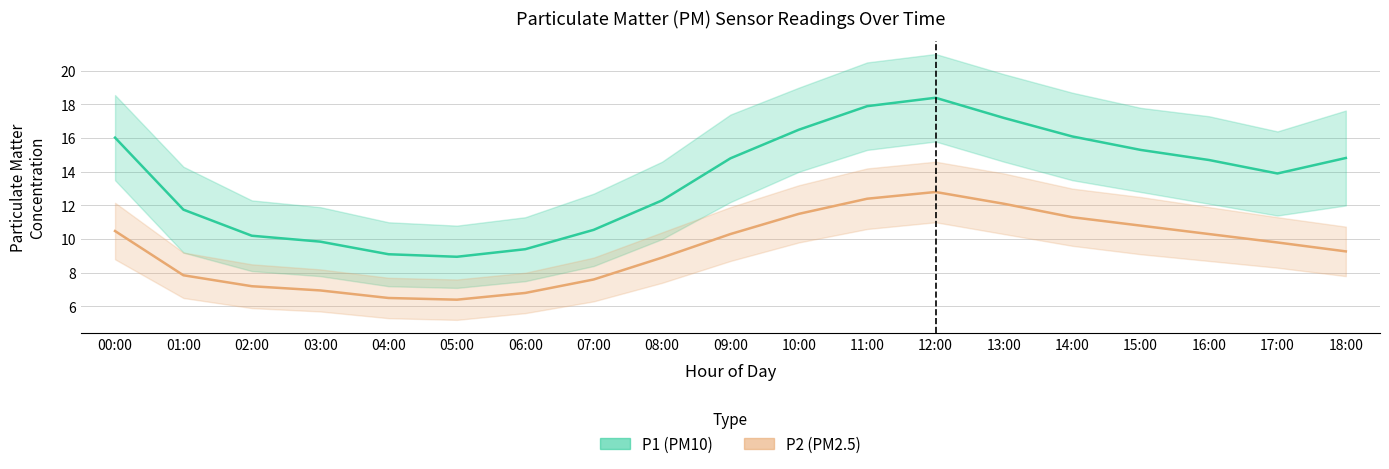

What is the difference between the P1 values at 13:00 and 01:00?

5.4